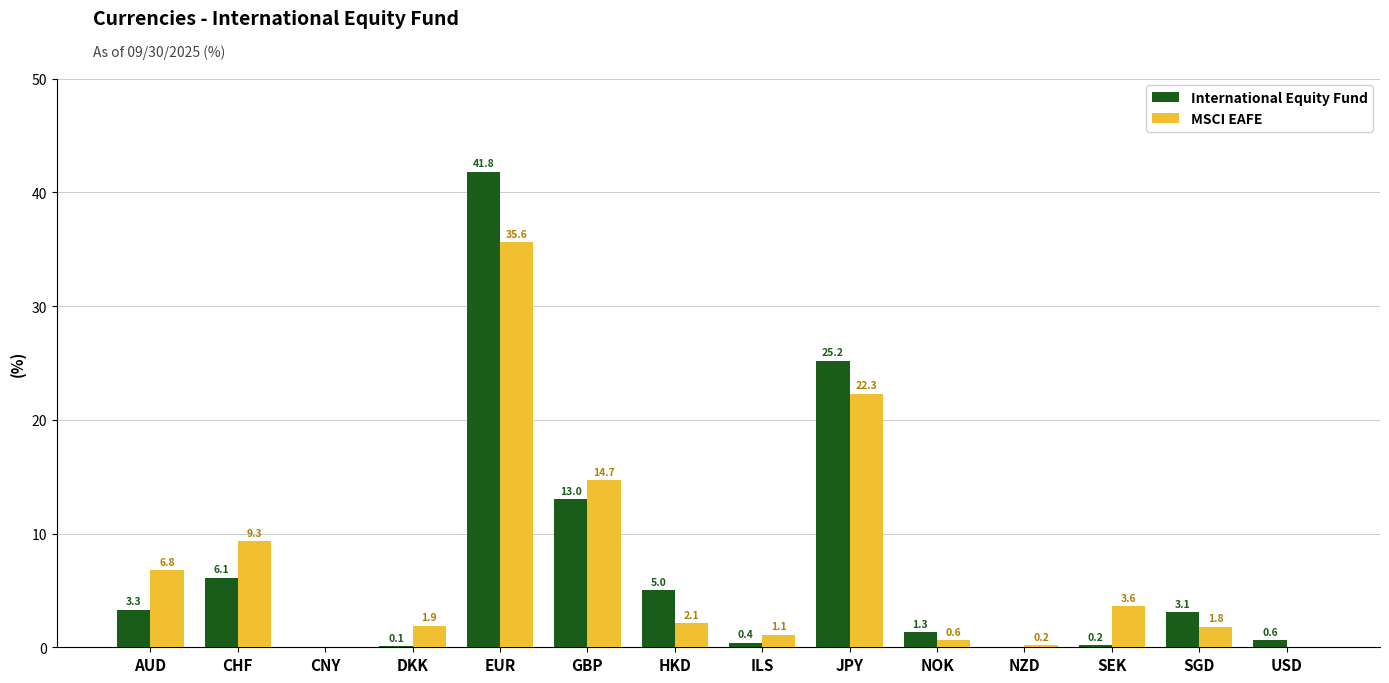

What is the total value across all series at CHF?

15.4